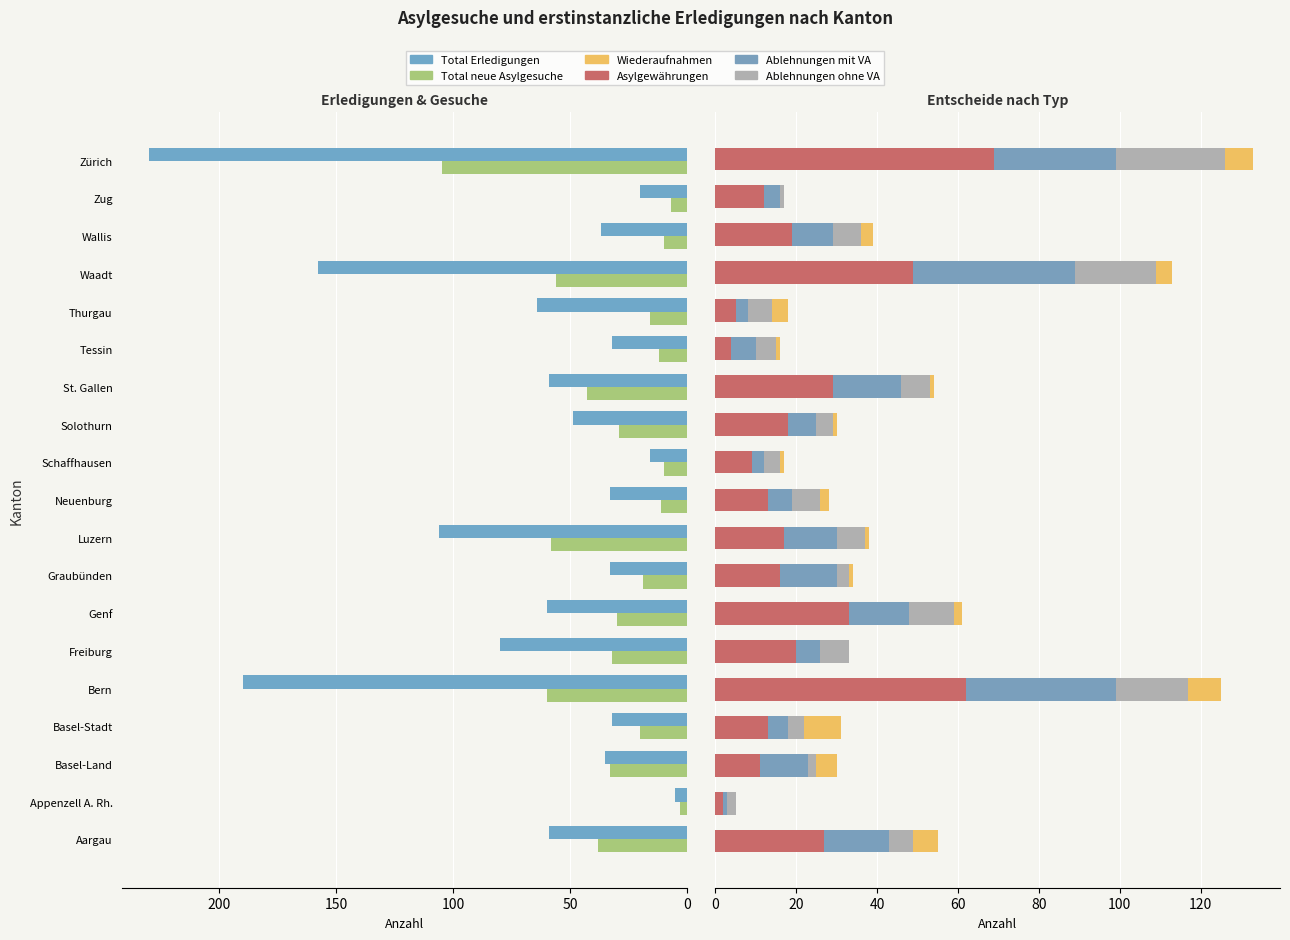

The Ablehnungen mit VA series shows 15 at 6. True or false?

True